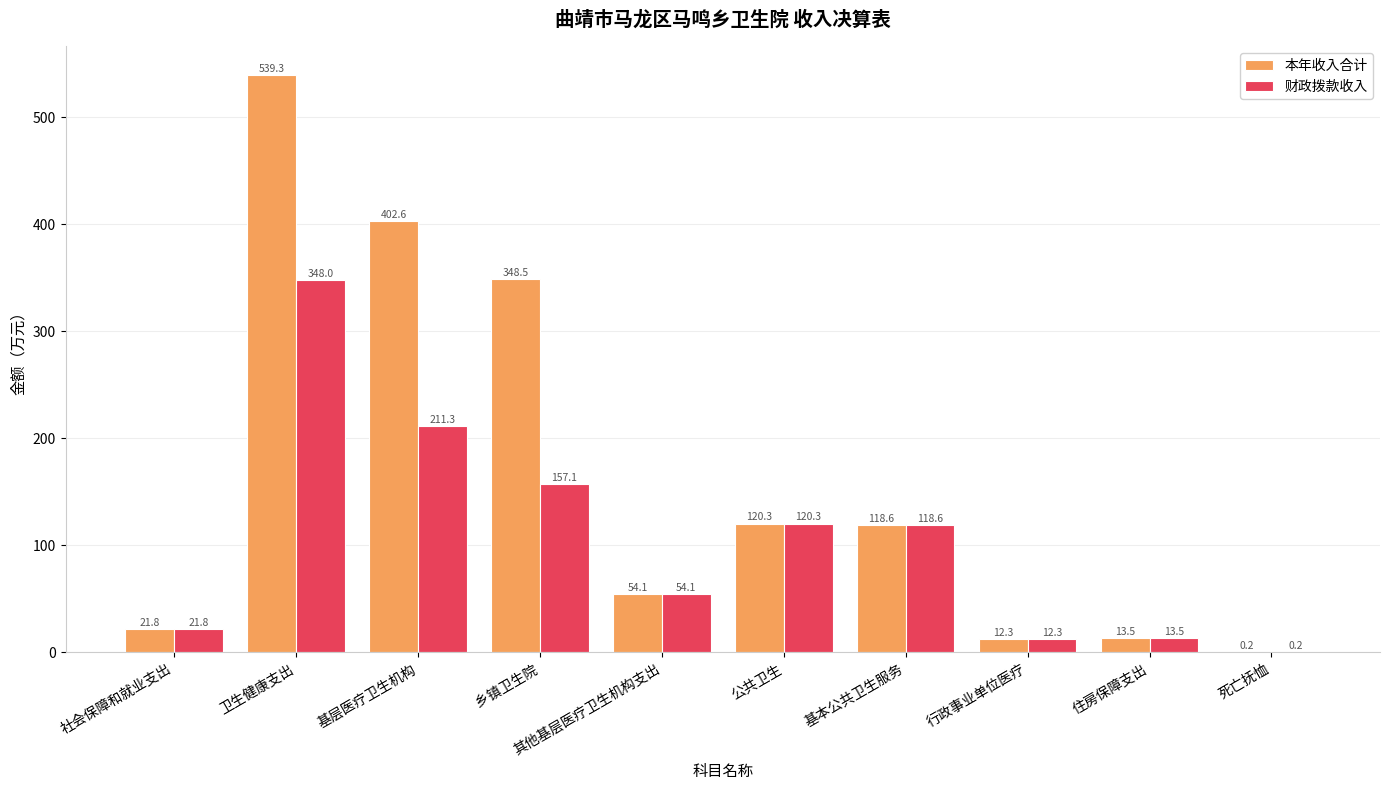

What is the highest value of the 财政拨款收入 series?

348.0